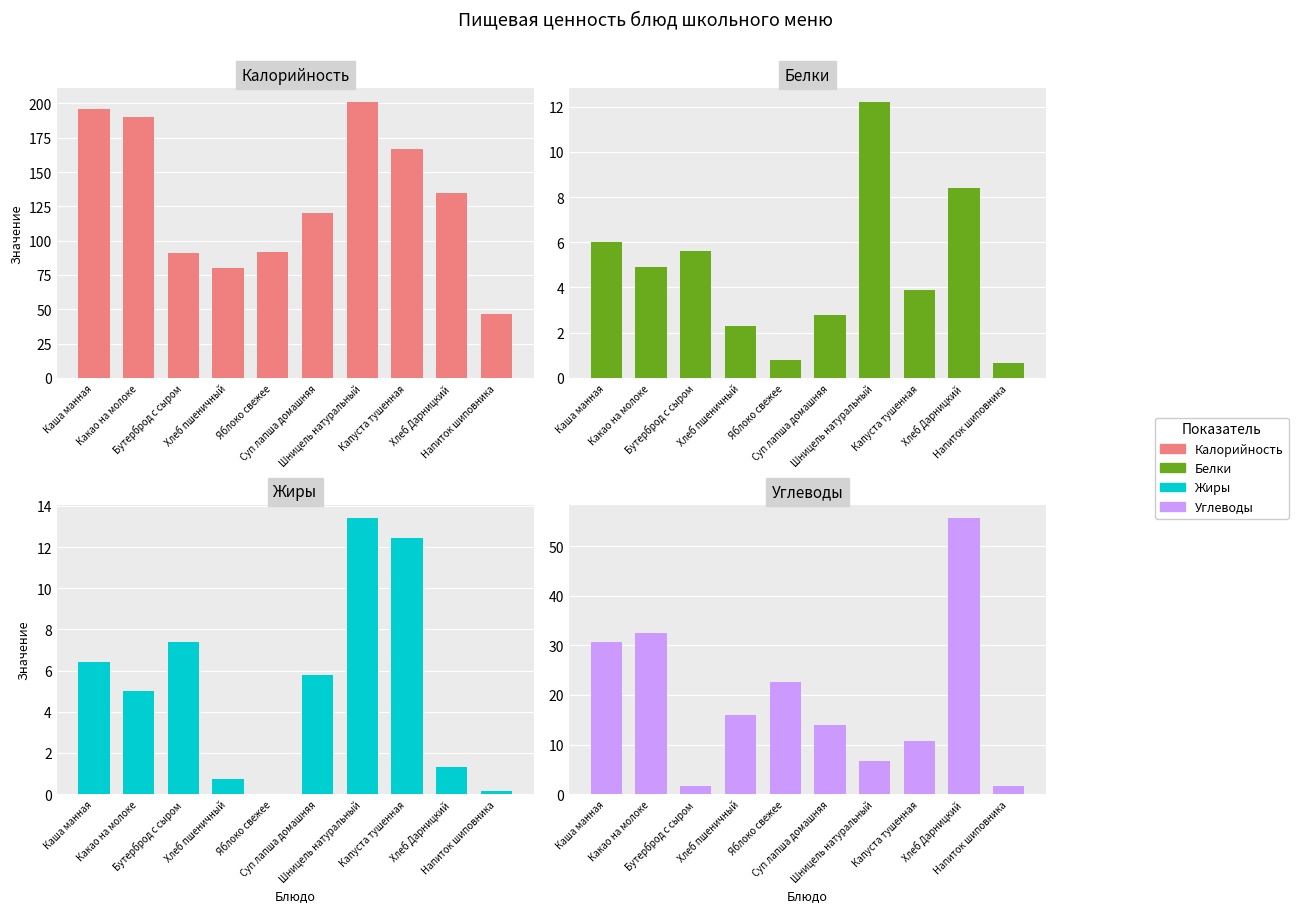

Reading right to left, transcribe all the data shown in this chart.

Калорийность: 46.9	134.4	167.0	201.0	120.0	92.0	80.0	91.0	190.0	196.0
Белки: 0.7	8.4	3.9	12.2	2.8	0.8	2.3	5.6	4.9	6.0
Жиры: 0.1	1.3	12.4	13.4	5.8	0.0	0.7	7.4	5.0	6.4
Углеводы: 1.6	55.6	10.7	6.6	13.9	22.6	16.0	1.6	32.5	30.6